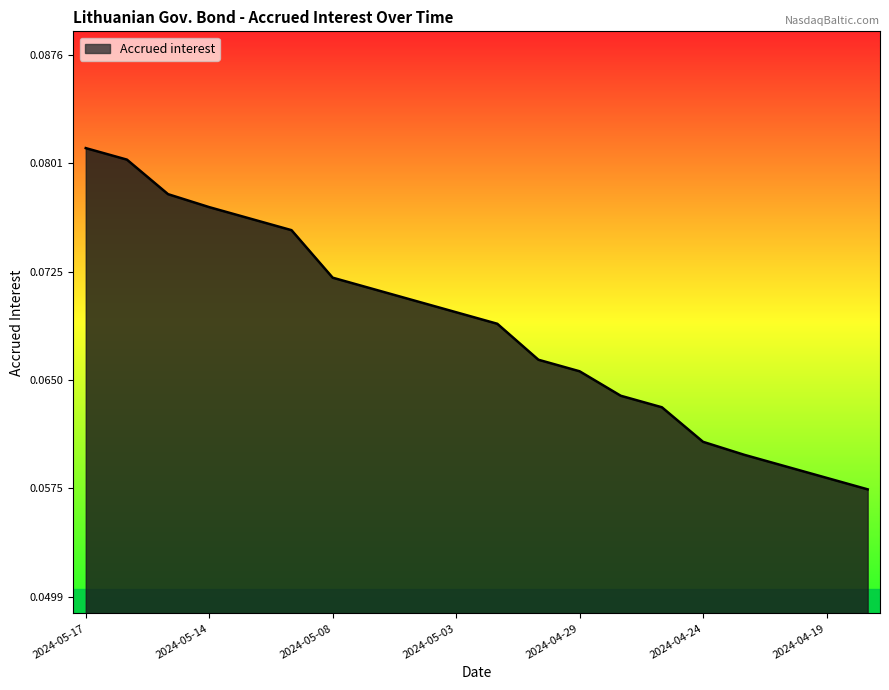

How many values are between 0 and 1?

20